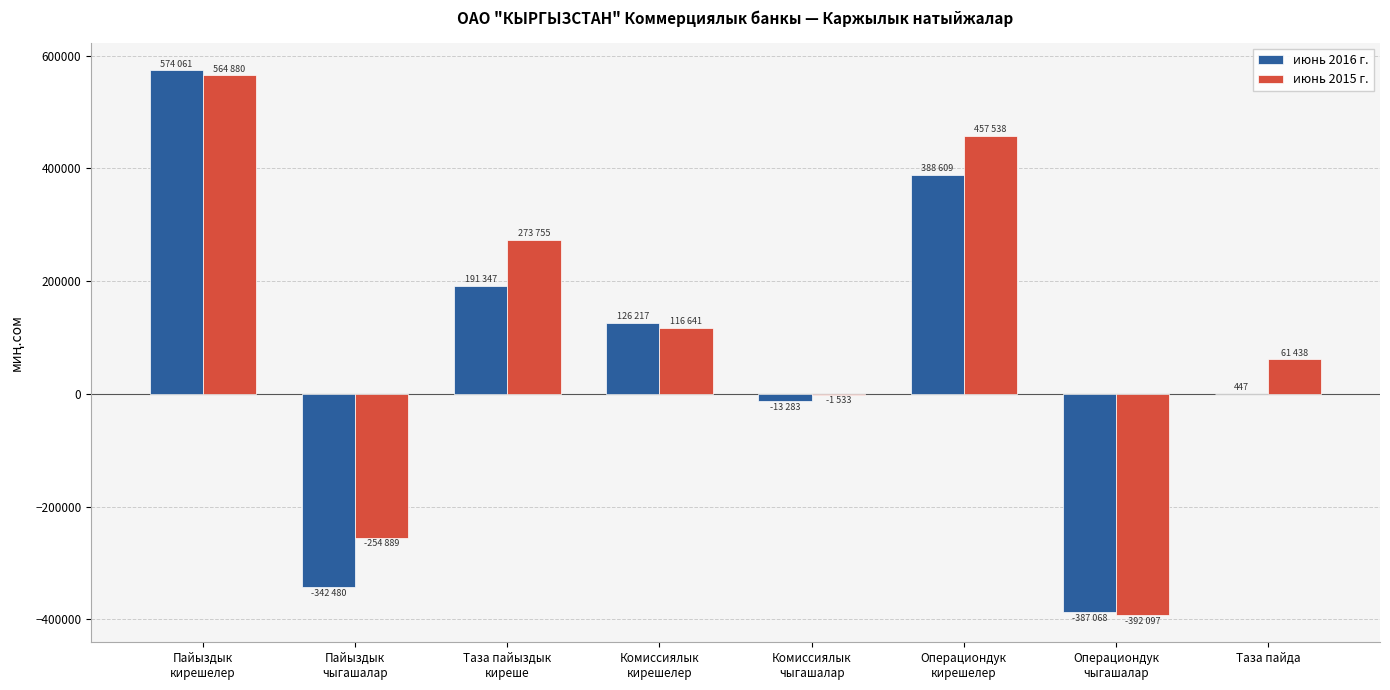

Which category has the highest value in the июнь 2015 г. series?

Пайыздык
кирешелер